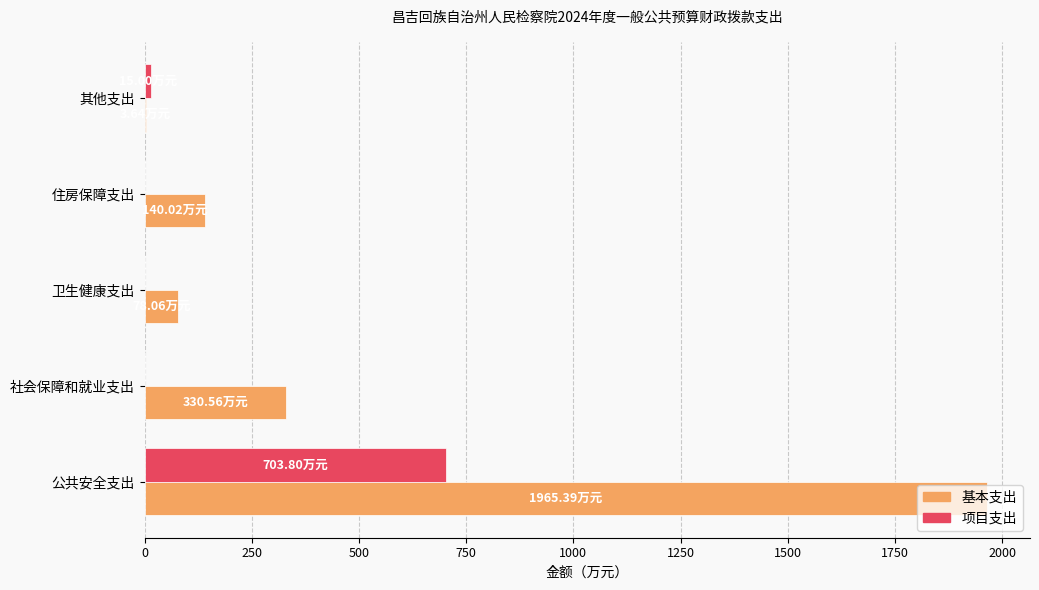

Which label corresponds to the largest value in the chart?

公共安全支出